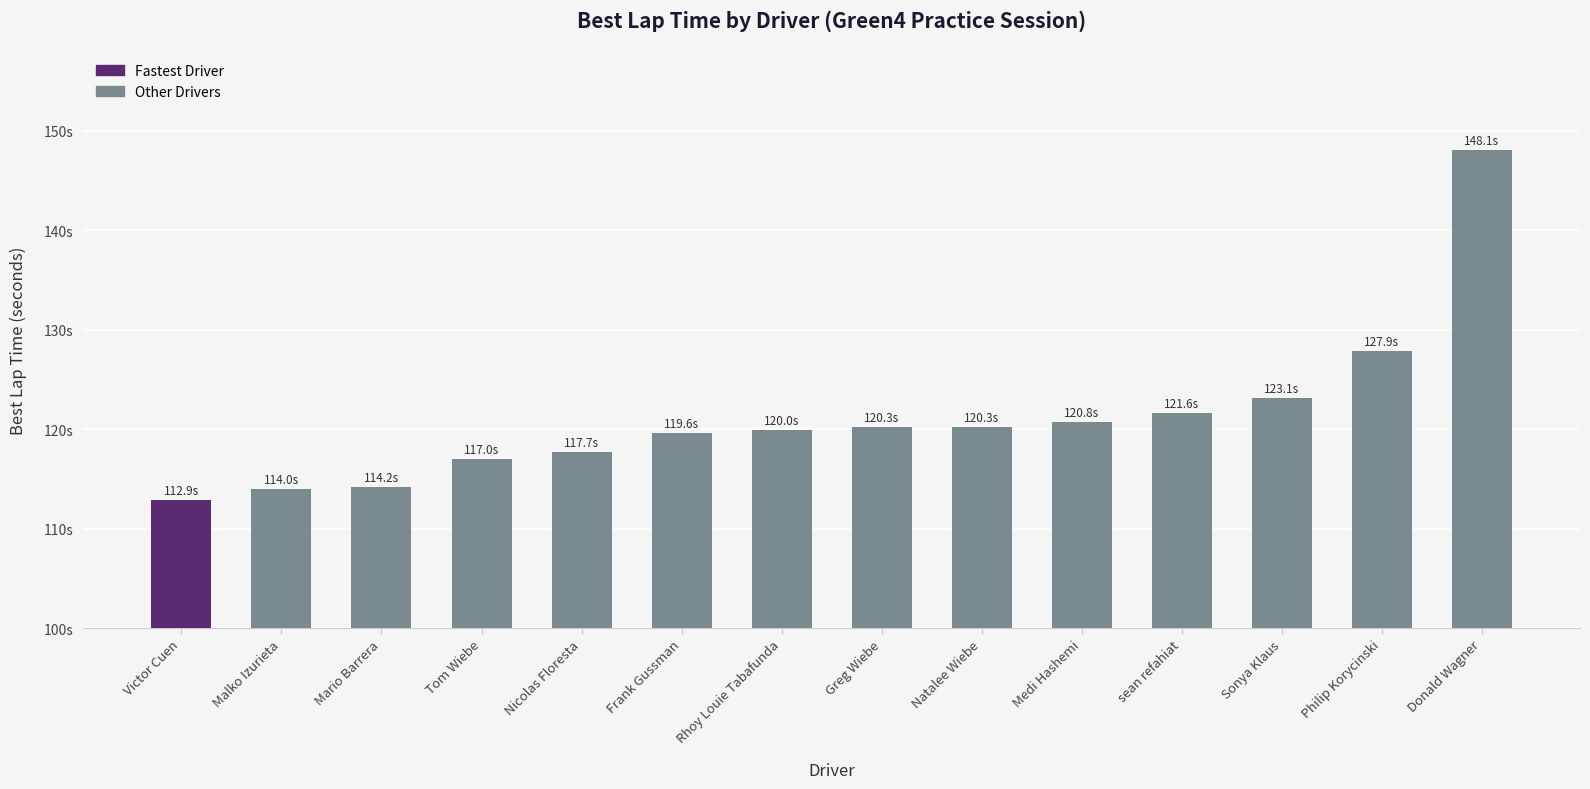

The value at sean refahiat is 199.7. True or false?

False